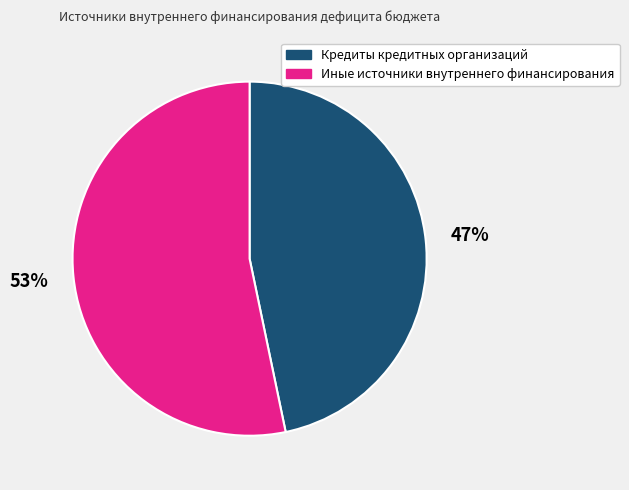

Which category accounts for the majority?

Иные источники внутреннего финансирования